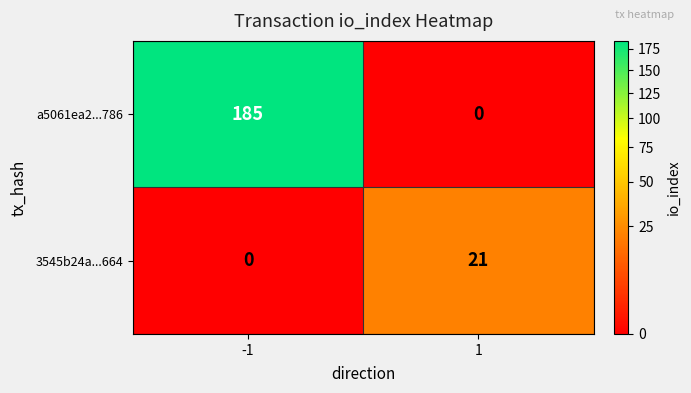

Which series has the widest spread of values?

a5061ea2...786